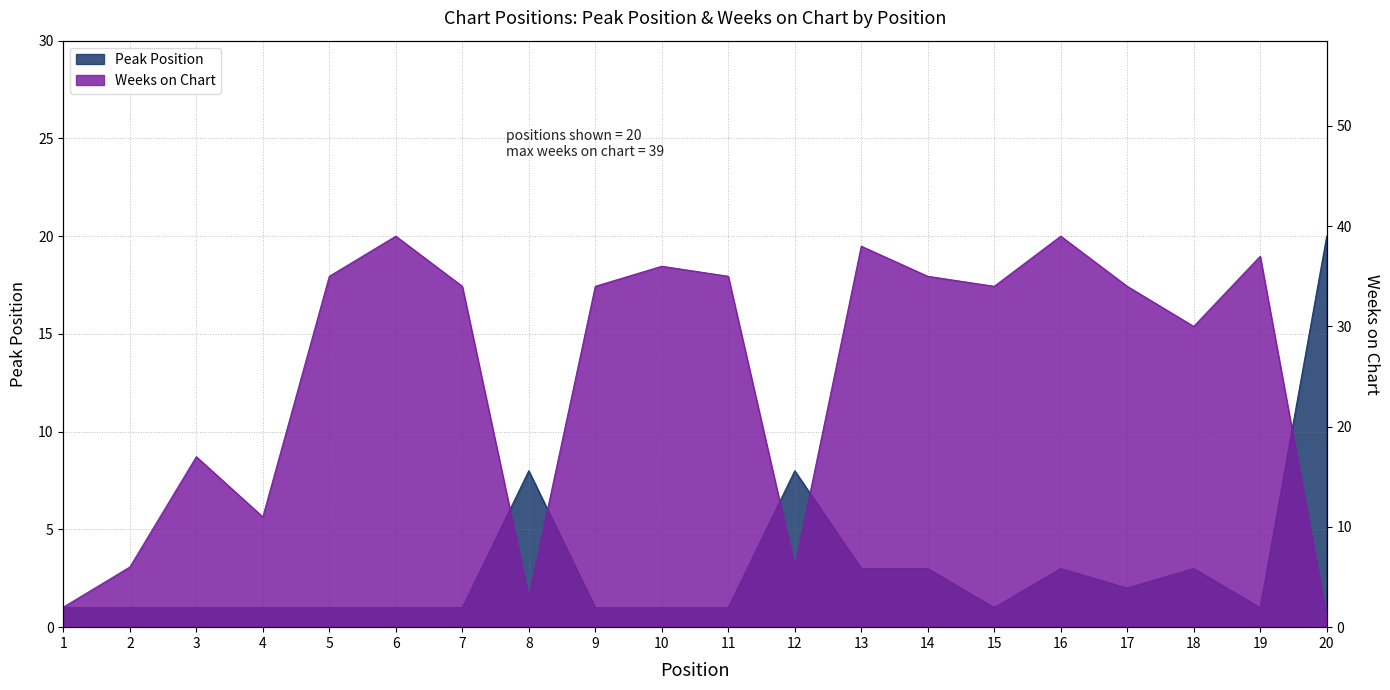

What are all the series names shown in the legend?

Peak Position, Weeks on Chart